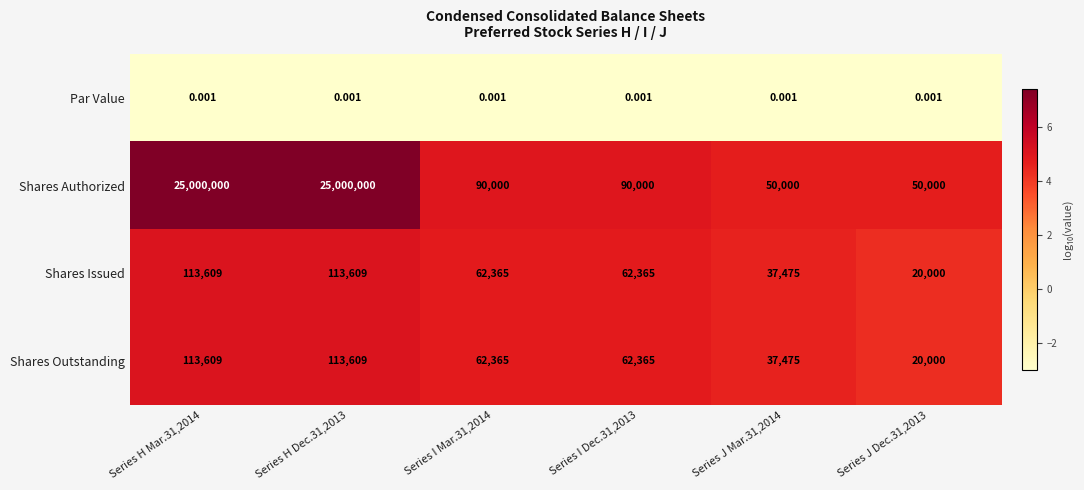

Which series has the widest spread of values?

Shares Authorized